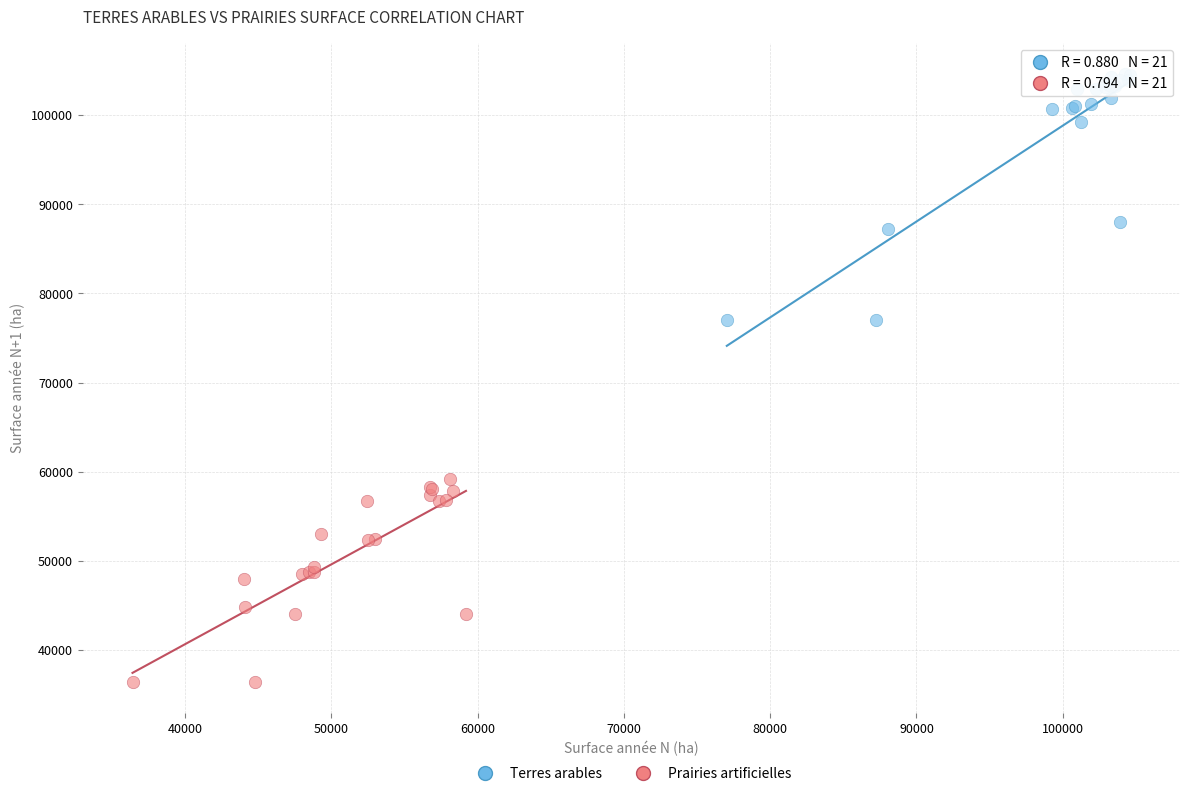

Which series has the largest Y range (max minus min)?

Terres arables